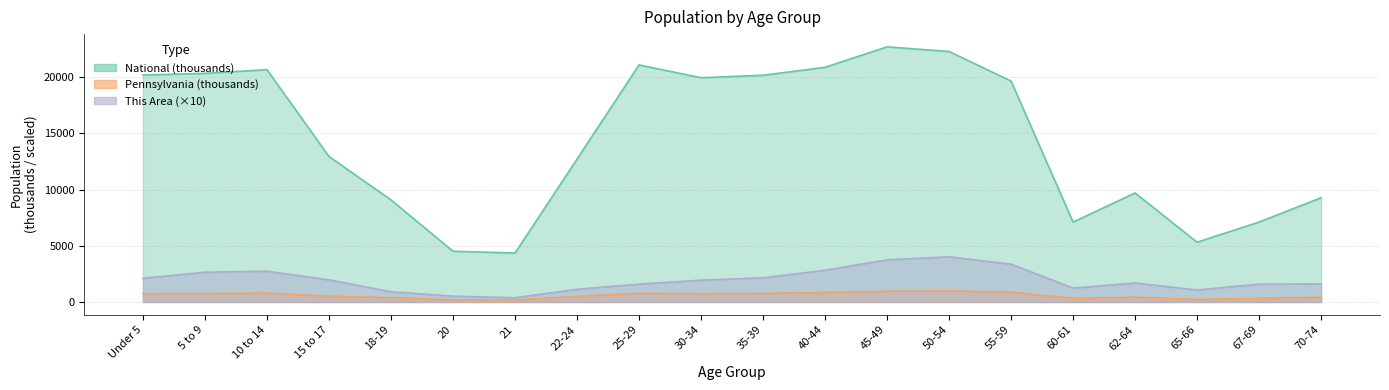

At how many categories does at least one series exceed 18389?

10